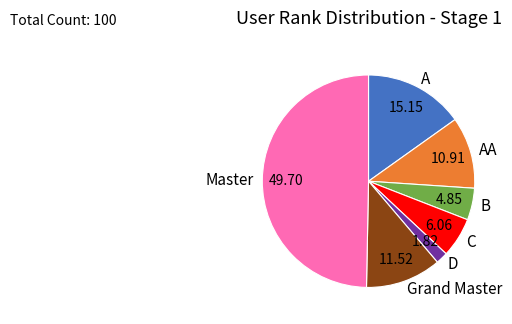

Between C and A, which is larger?

A